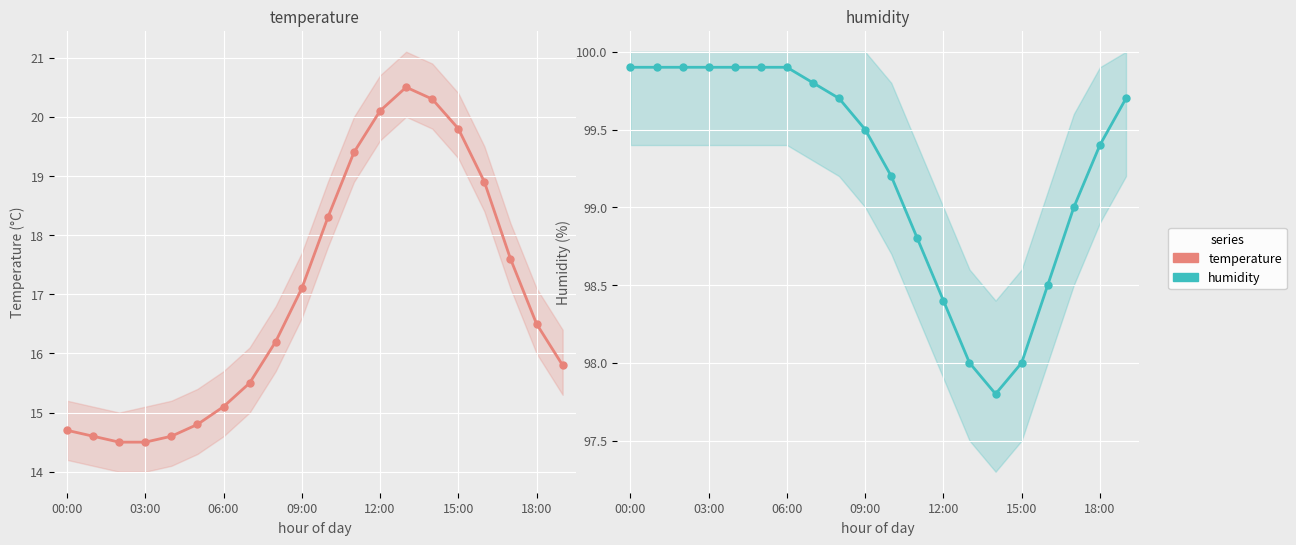

Which series has the largest range (max minus min)?

temperature